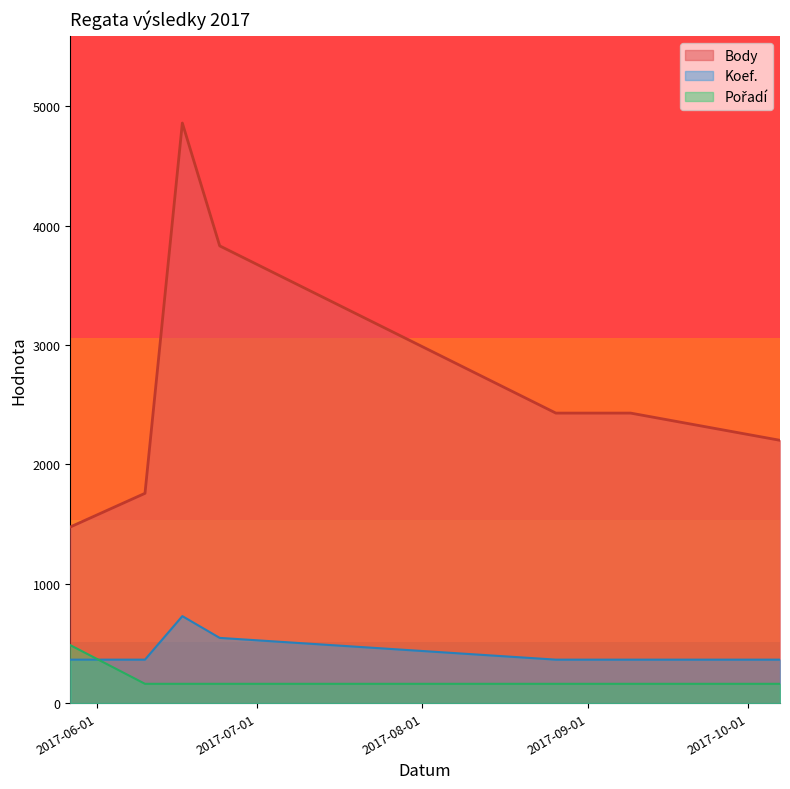

At which label does Body first exceed 2430?

2017-06-17